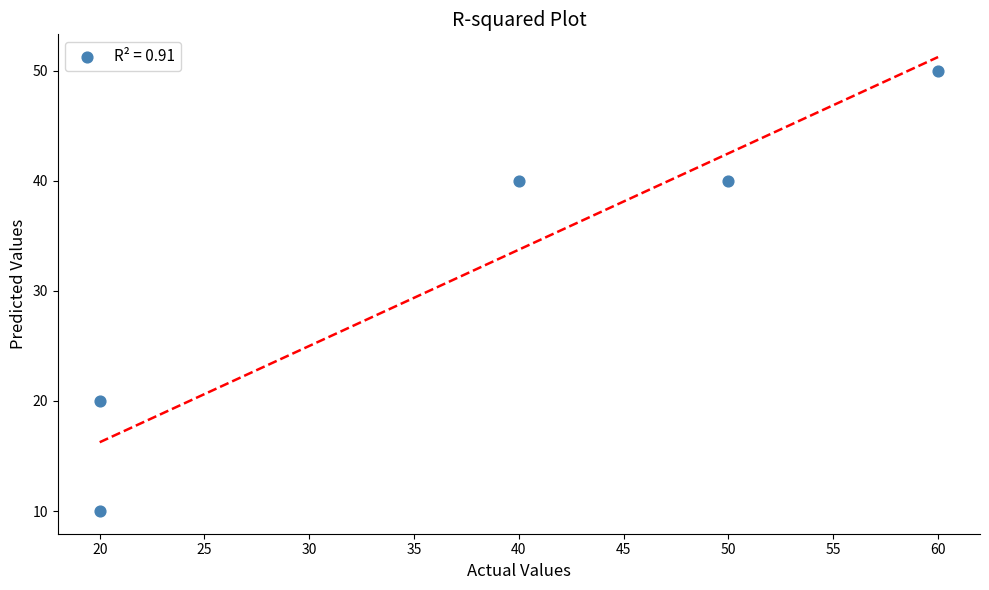

What is the average Y value?

32